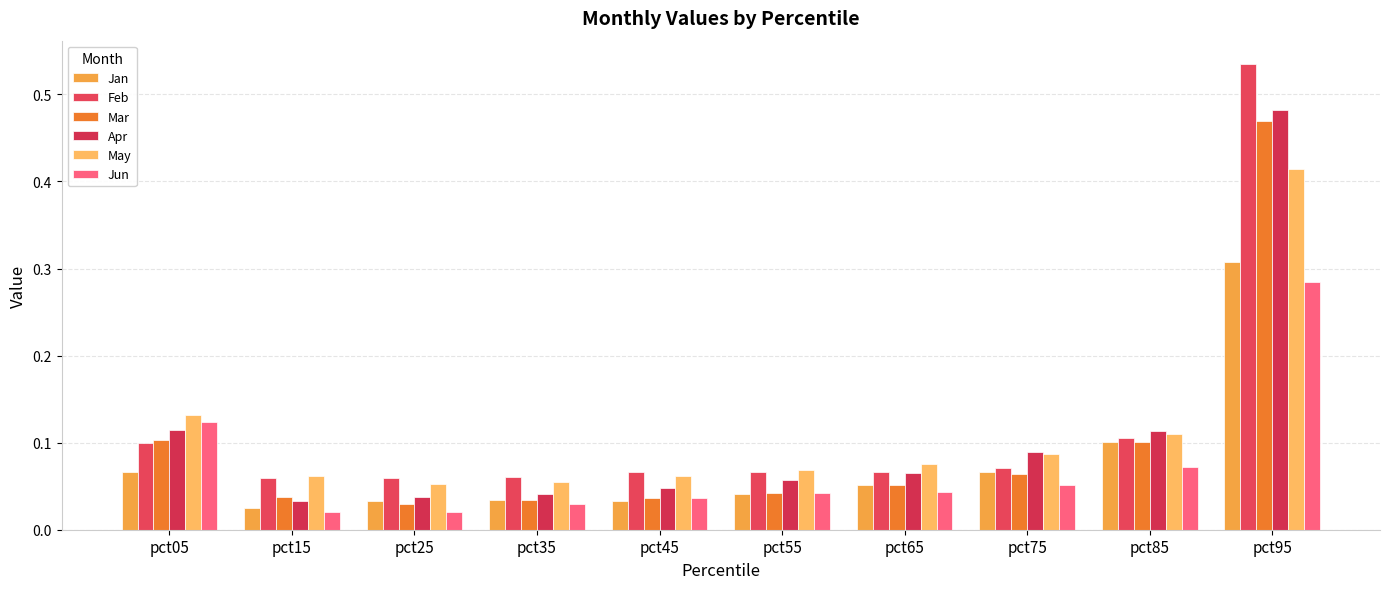

Is it true that May equals 0.1 at pct45?

True